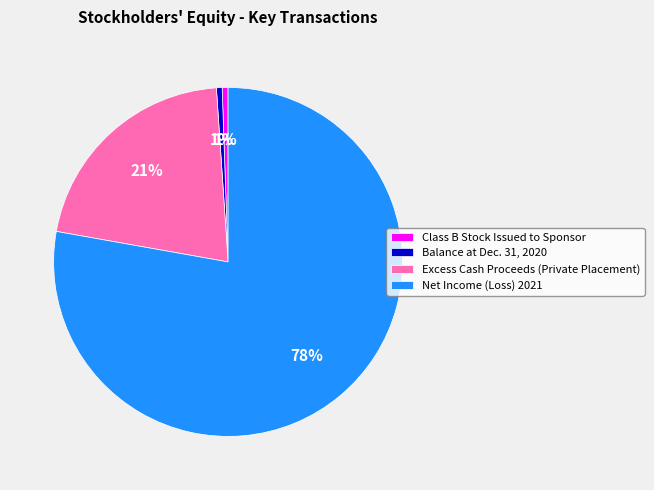

To the nearest percent, what is the average slice percentage?

25%